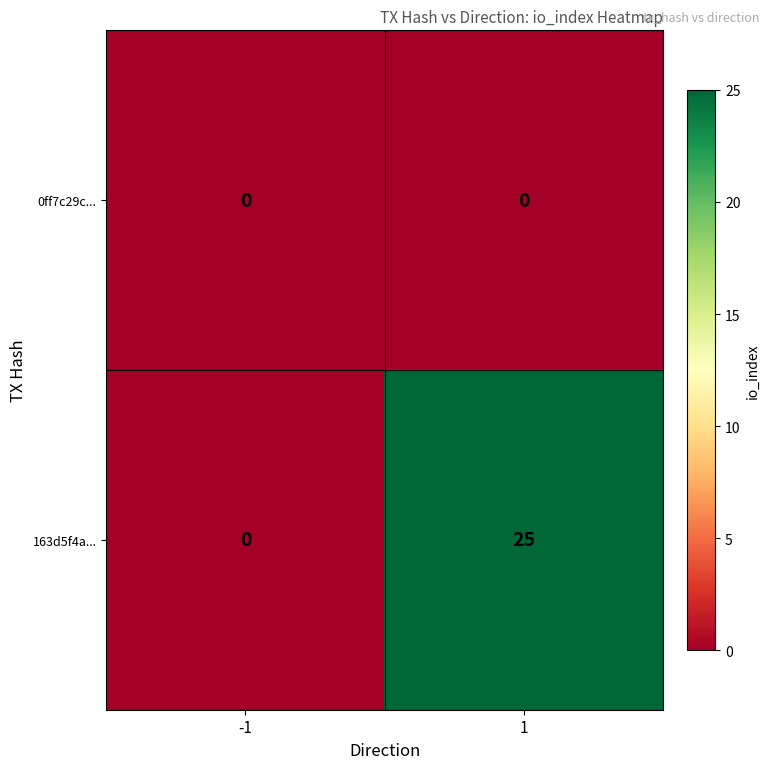

Between -1 and 1, which series saw the biggest shift?

163d5f4a...